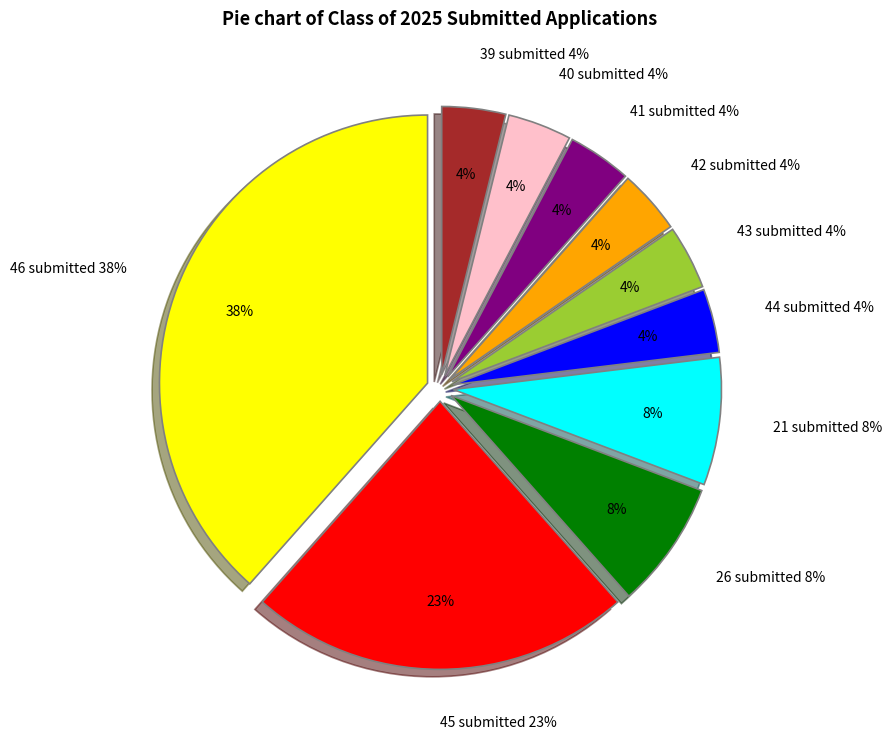

Is it true that Submitted 42 is 29% of the pie?

False